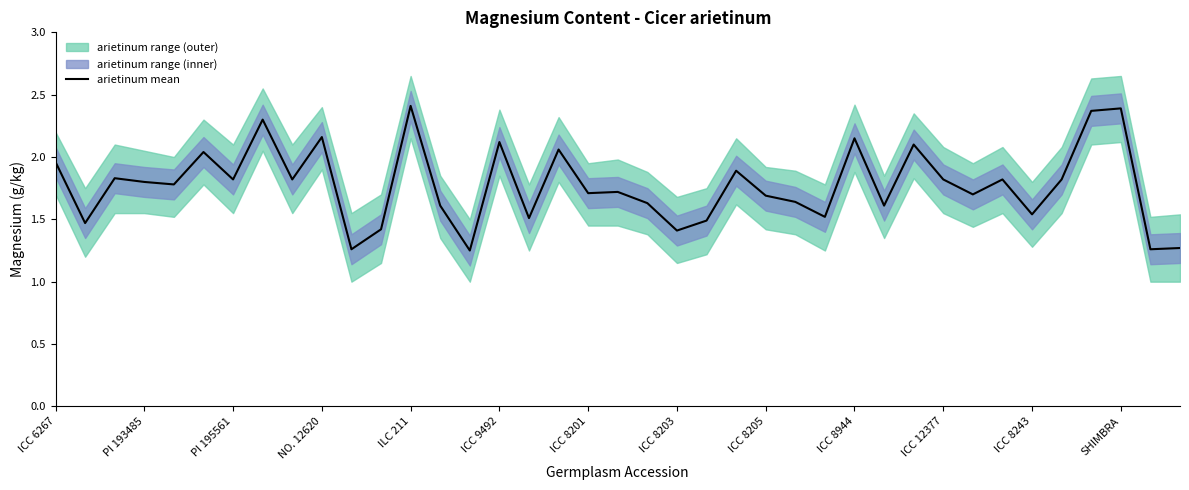

Reading left to right, extract all data points from this chart.

2.0	1.5	1.8	1.8	1.8	2.0	1.8	2.3	1.8	2.2	1.3	1.4	2.4	1.6	1.2	2.1	1.5	2.1	1.7	1.7	1.6	1.4	1.5	1.9	1.7	1.6	1.5	2.1	1.6	2.1	1.8	1.7	1.8	1.5	1.8	2.4	2.4	1.3	1.3